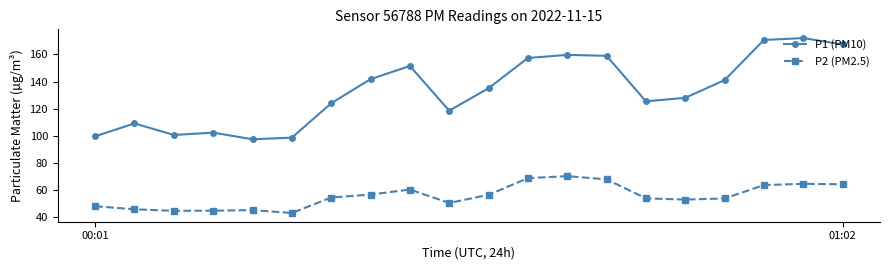

Which series has the largest total across all categories?

P1 (PM10)